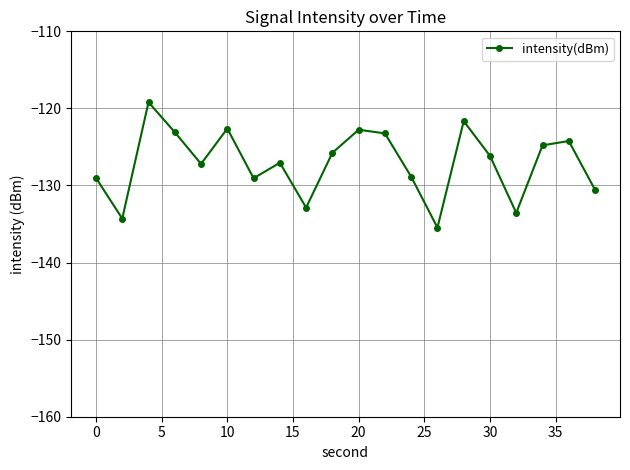

What is the difference between the second highest and minimum values?

13.8